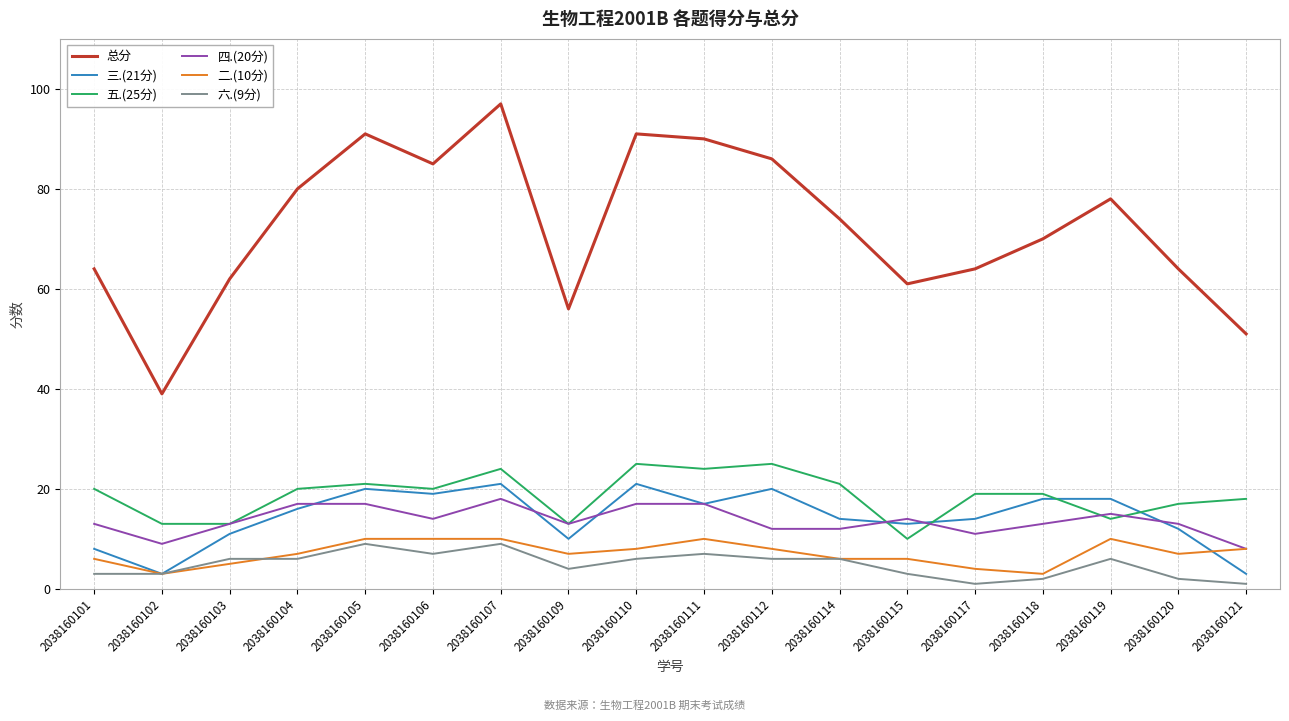

What are all the series names shown in the legend?

总分, 三.(21分), 五.(25分), 四.(20分), 二.(10分), 六.(9分)